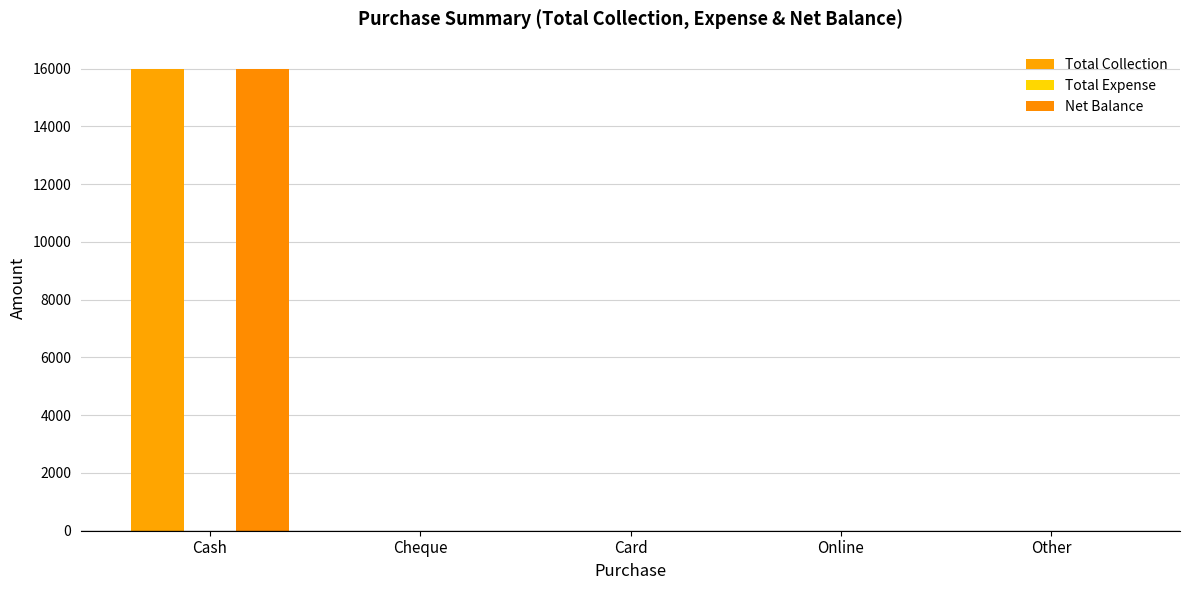

What is the label of the 5th bar from the left?

Other